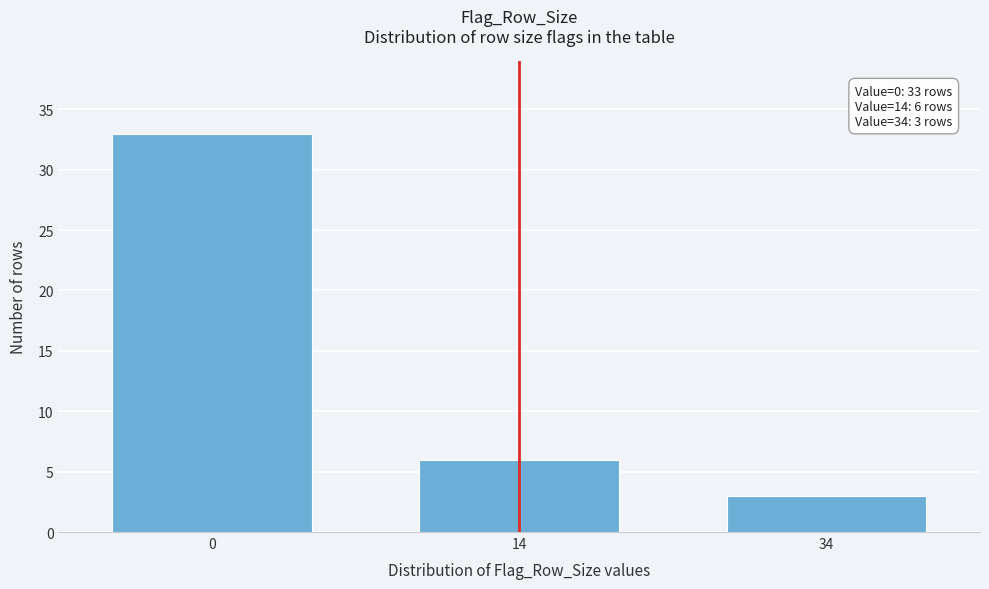

Reading left to right, transcribe all the data shown in this chart.

0=33	14=6	34=3